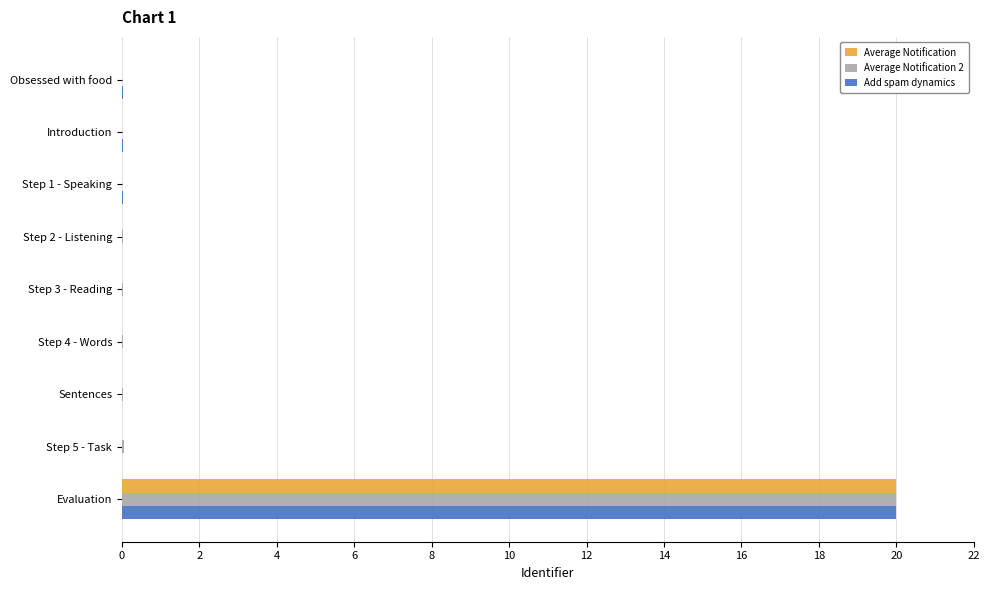

True or false: Add spam dynamics has a value of 0.0 at Sentences.

True